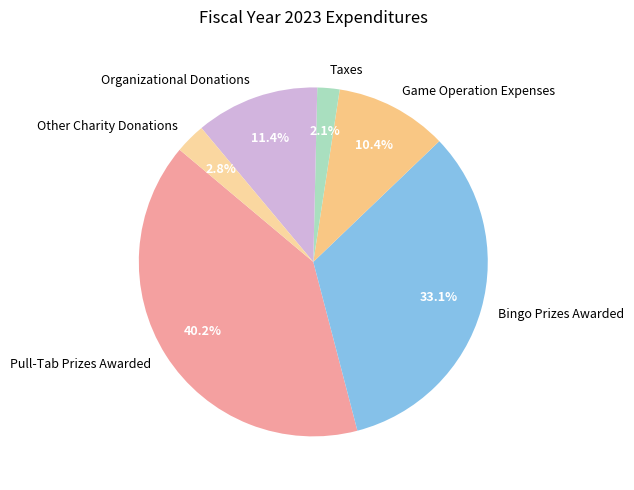

To the nearest percent, what is the combined percentage of Other Charity Donations and Game Operation Expenses?

13%